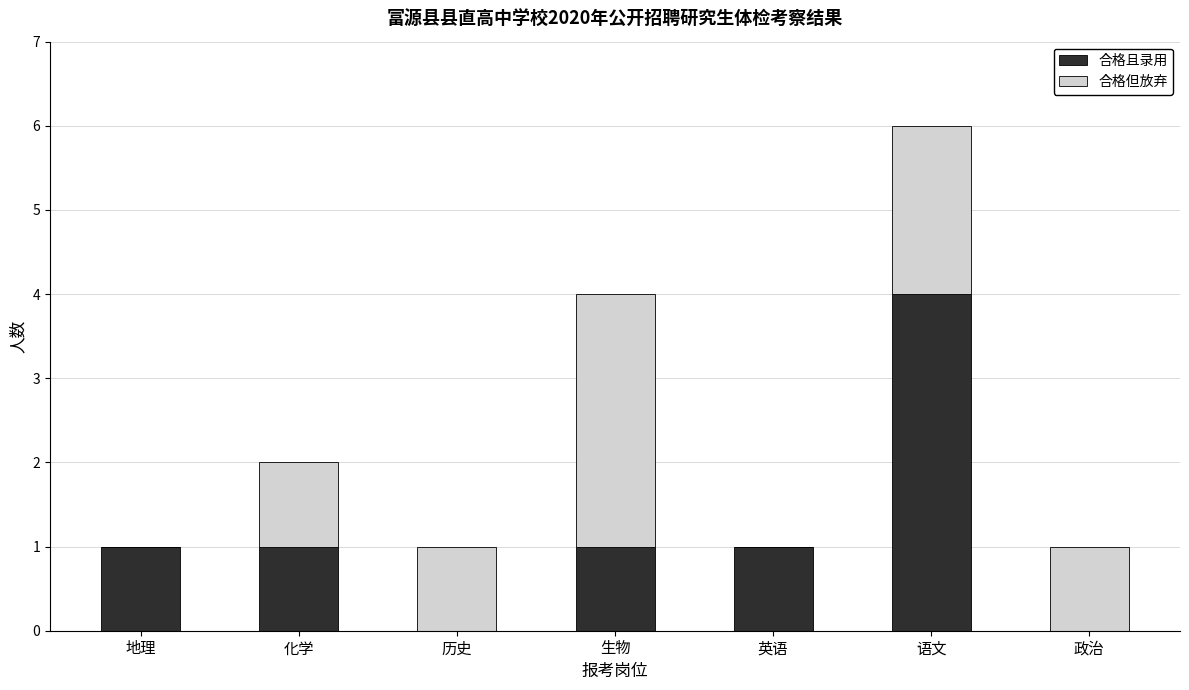

At which category is the sum across all series the highest?

语文